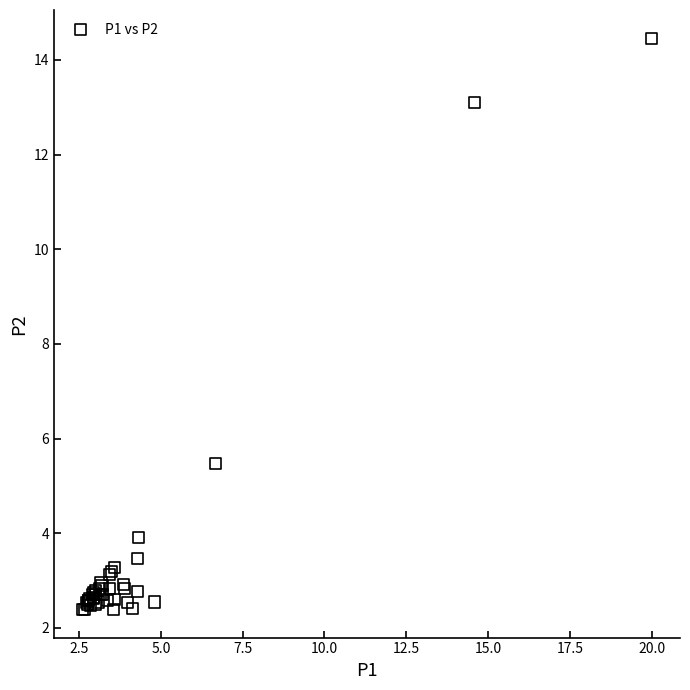

What Y value in the scatter plot is closest to 8?

5.5